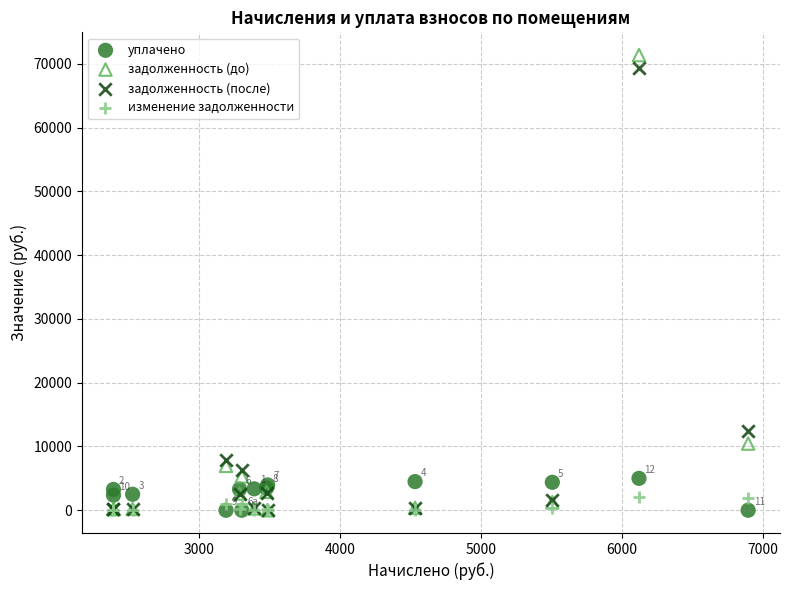

Which series reaches the maximum Y coordinate?

задолженность (до)